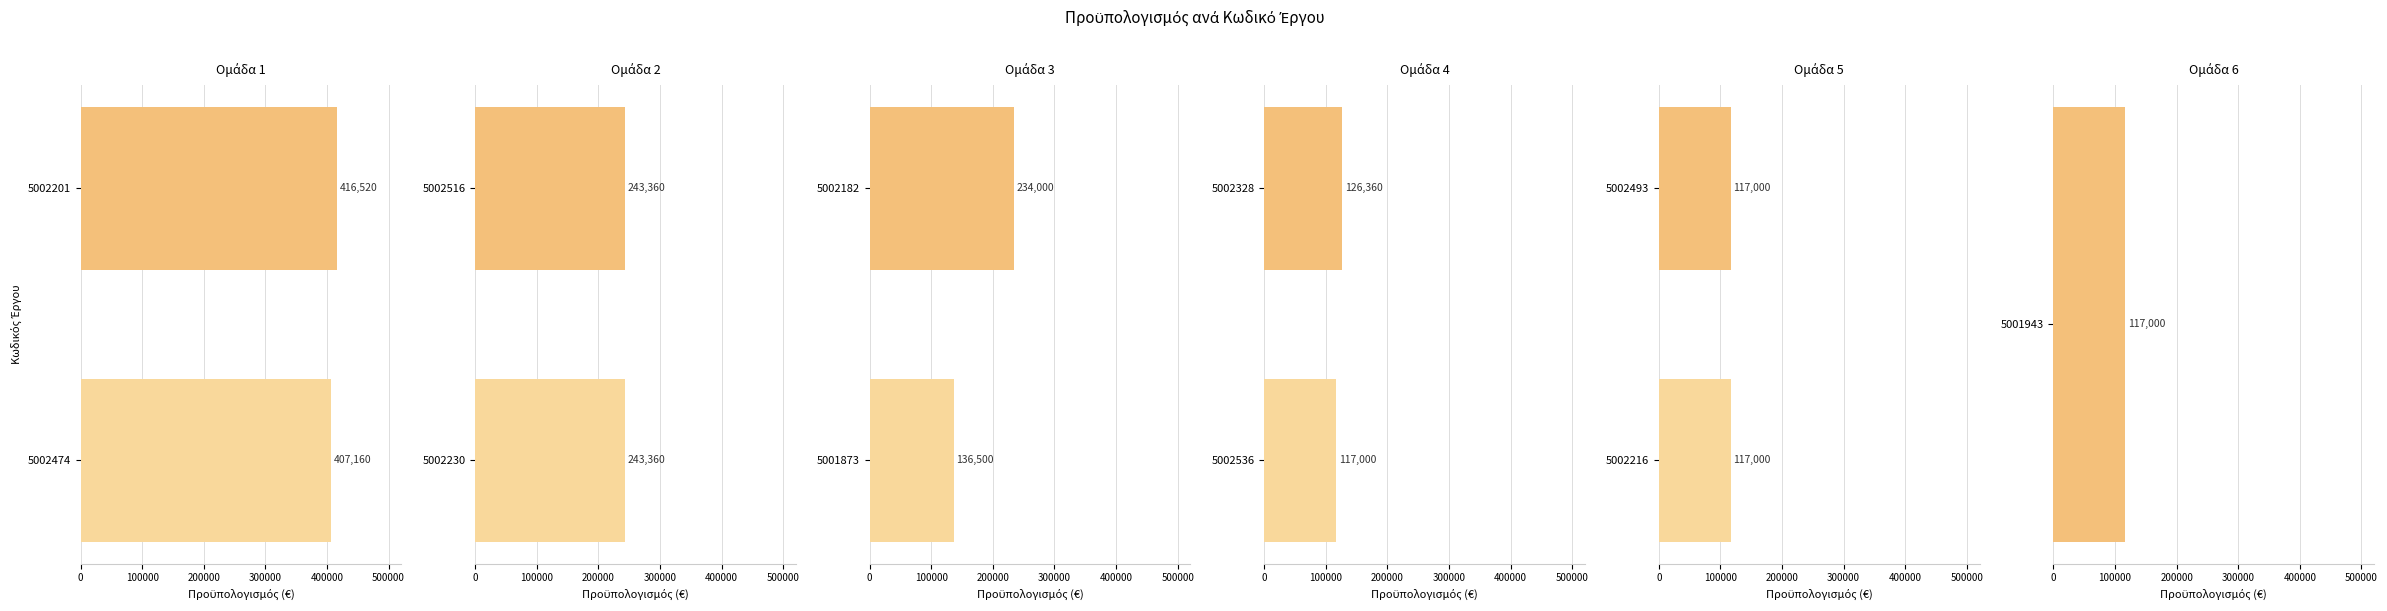

At which label does the data first exceed 136500?

5002474